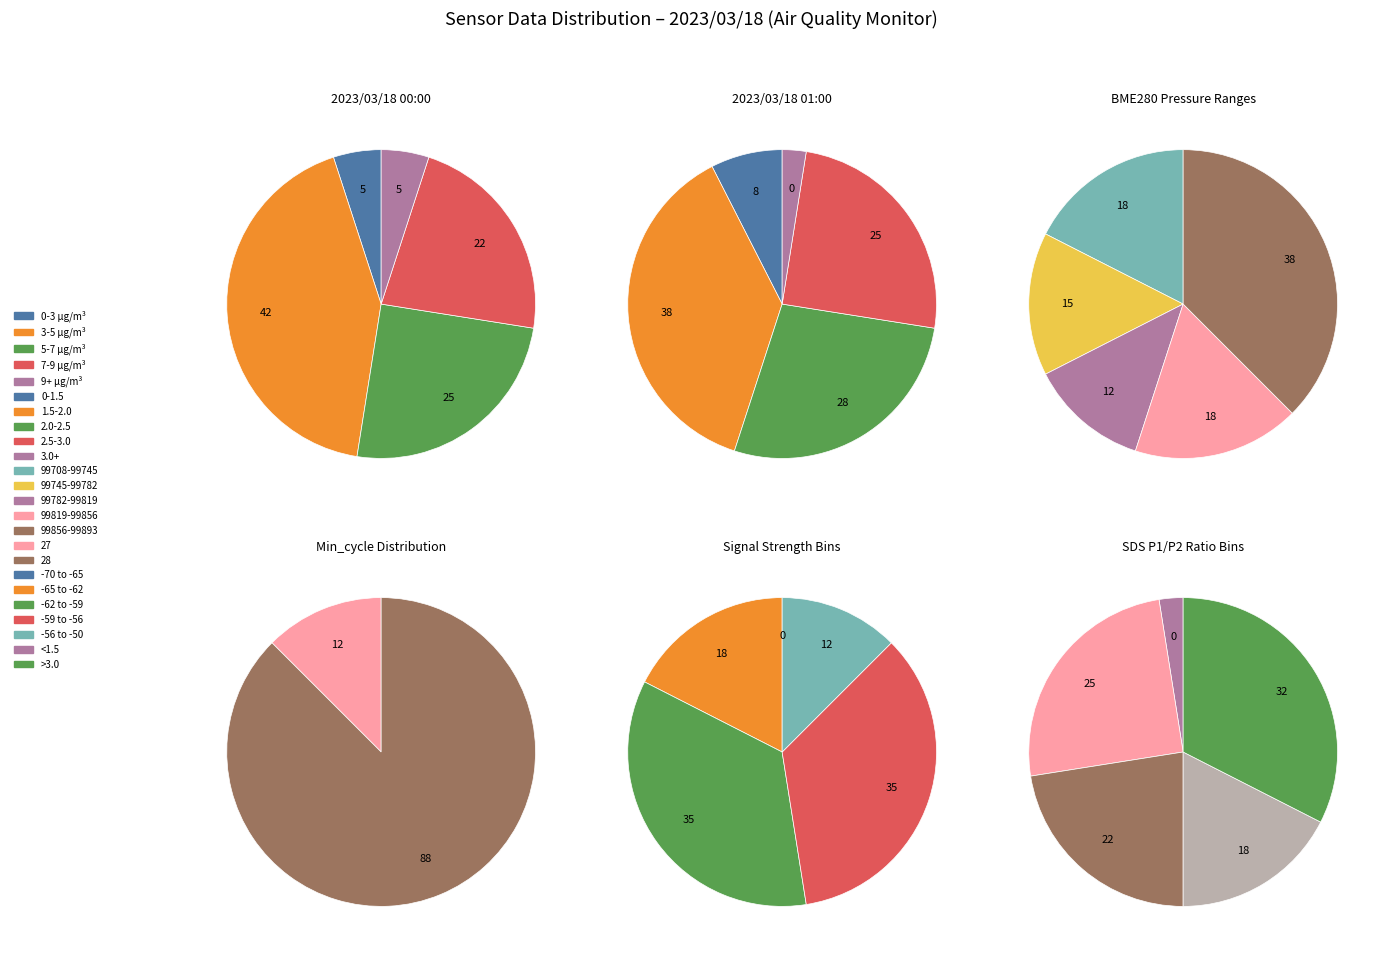

What is the ratio of the value at 28 to the value at 28?

1.0